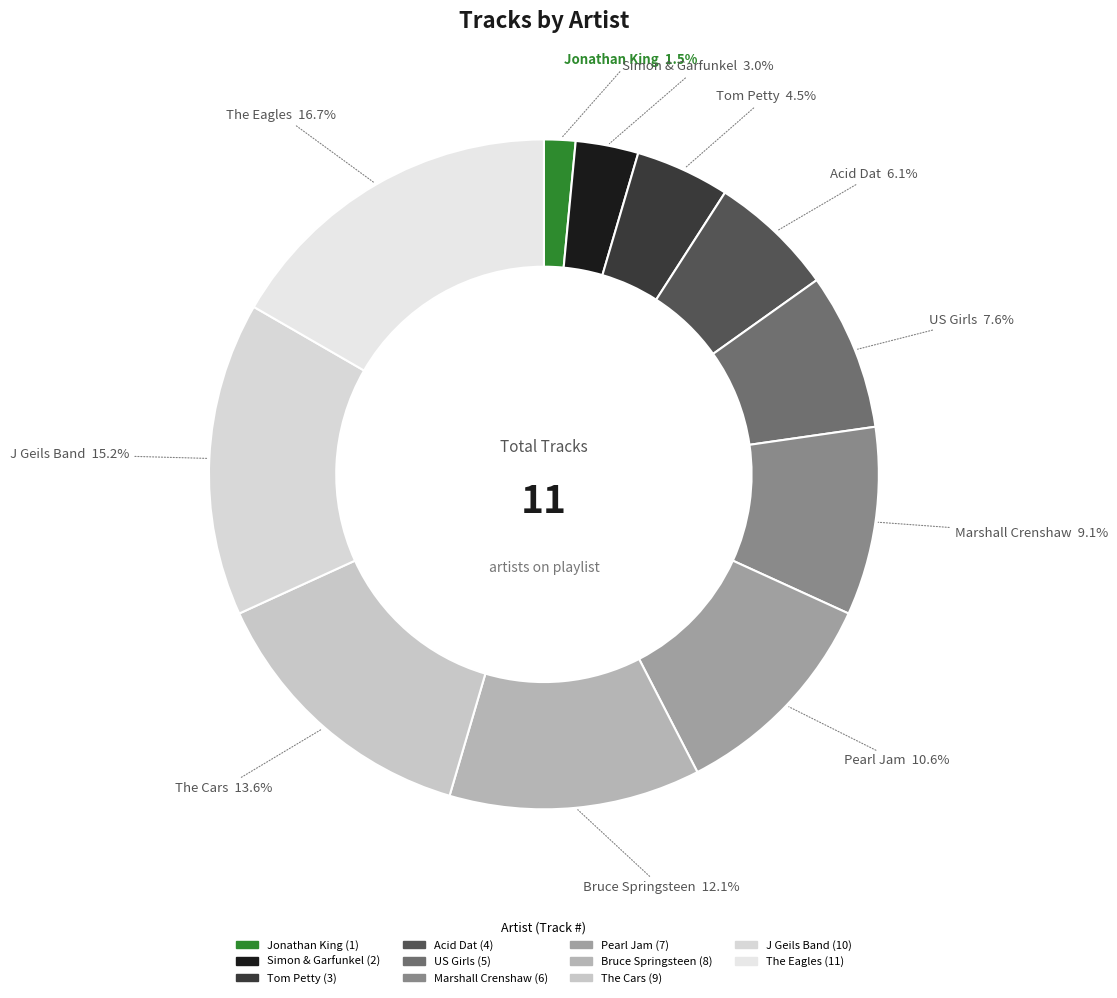

To the nearest percent, what is the average slice percentage?

9%